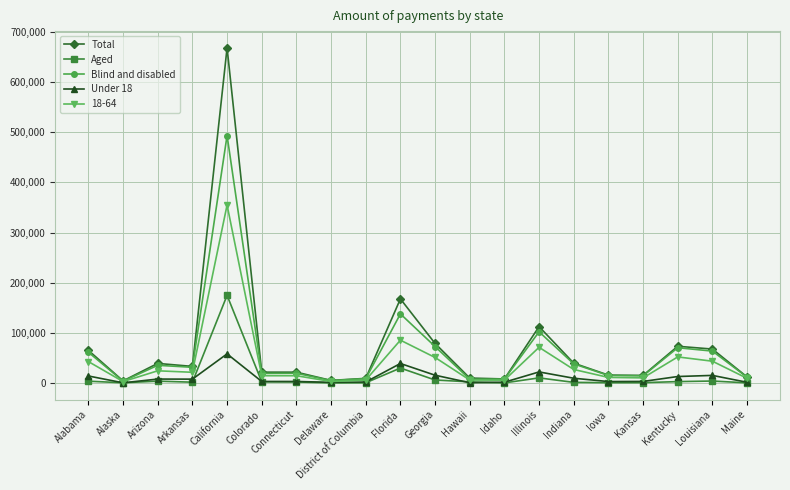

True or false: Blind and disabled has a value of 38249 at Indiana.

True